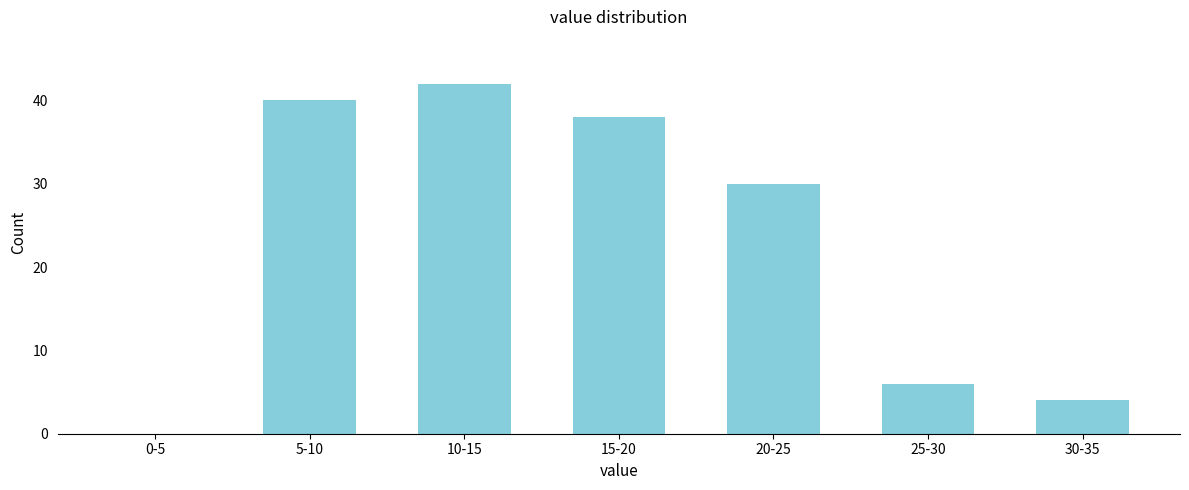

Reading left to right, list all the values displayed in this chart.

0-5=0	5-10=40	10-15=42	15-20=38	20-25=30	25-30=6	30-35=4